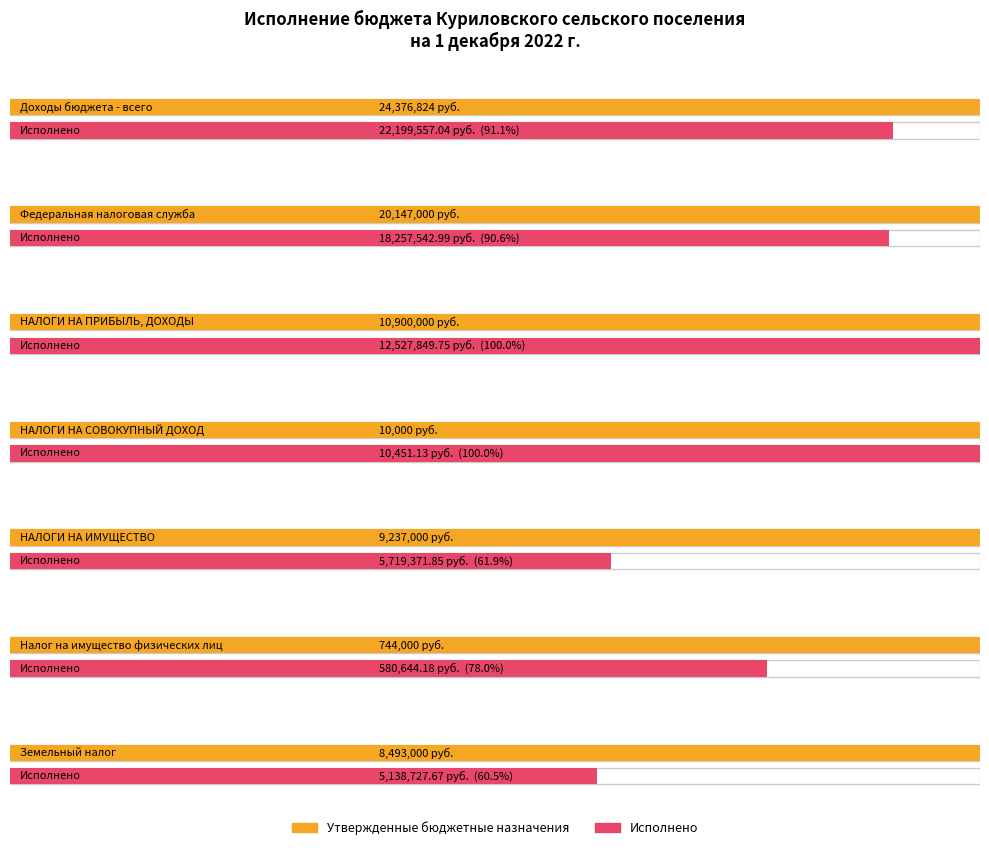

What are all the series names shown in the legend?

Утвержденные бюджетные назначения, Исполнено